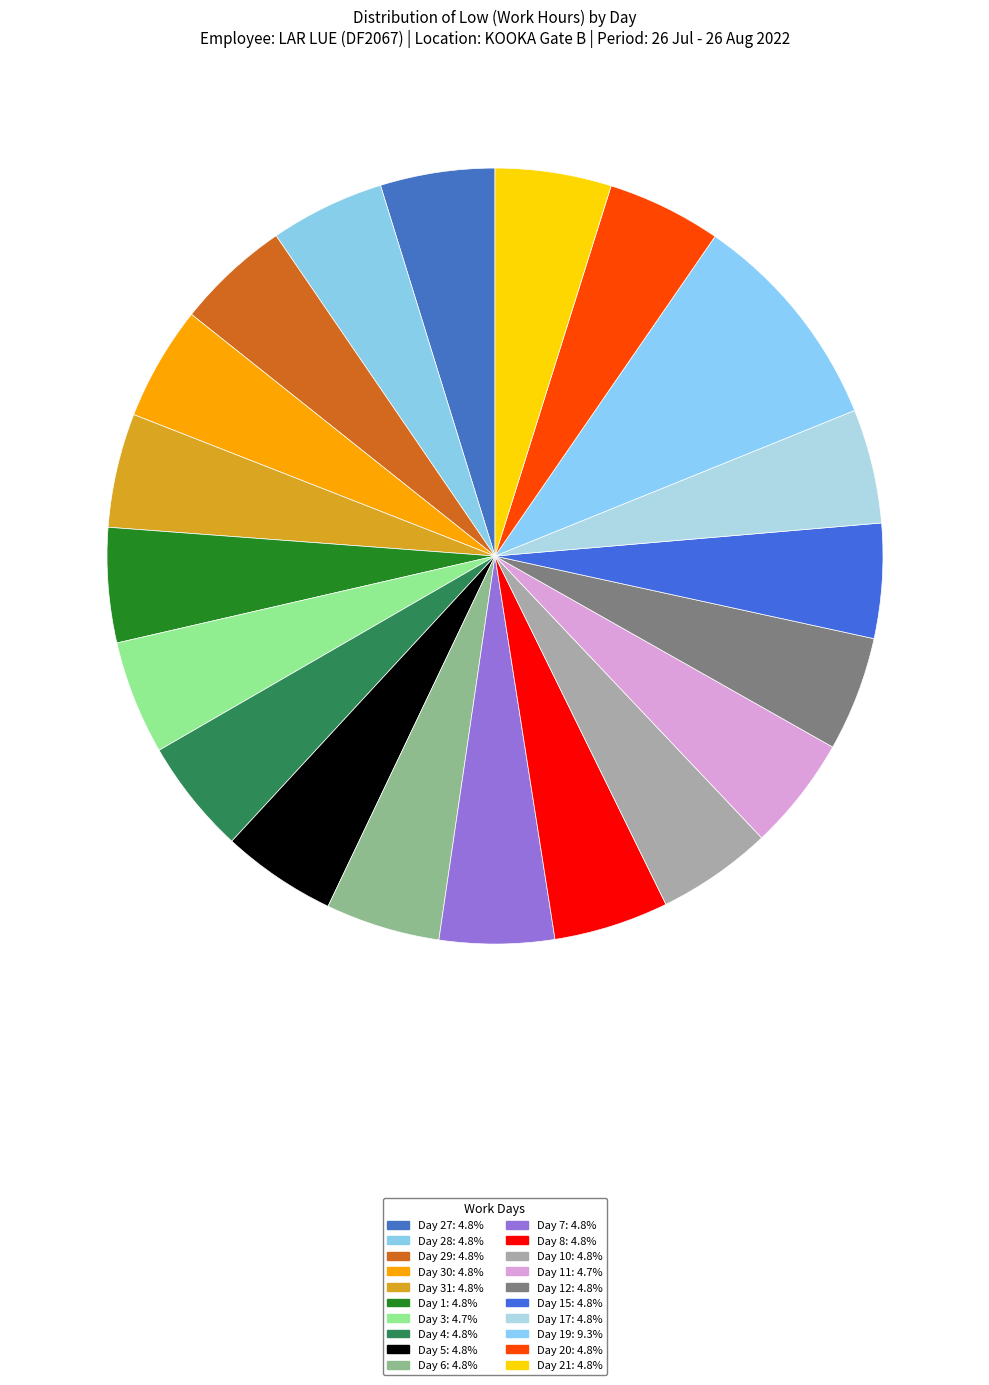

Does any single category account for the majority?

No